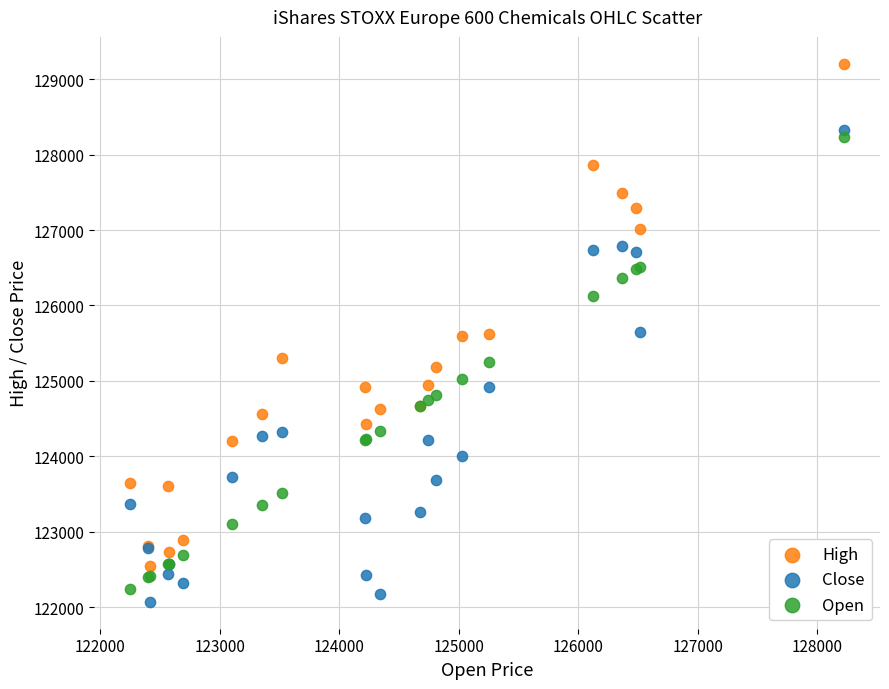

What are all the series names shown in the legend?

High, Close, Open